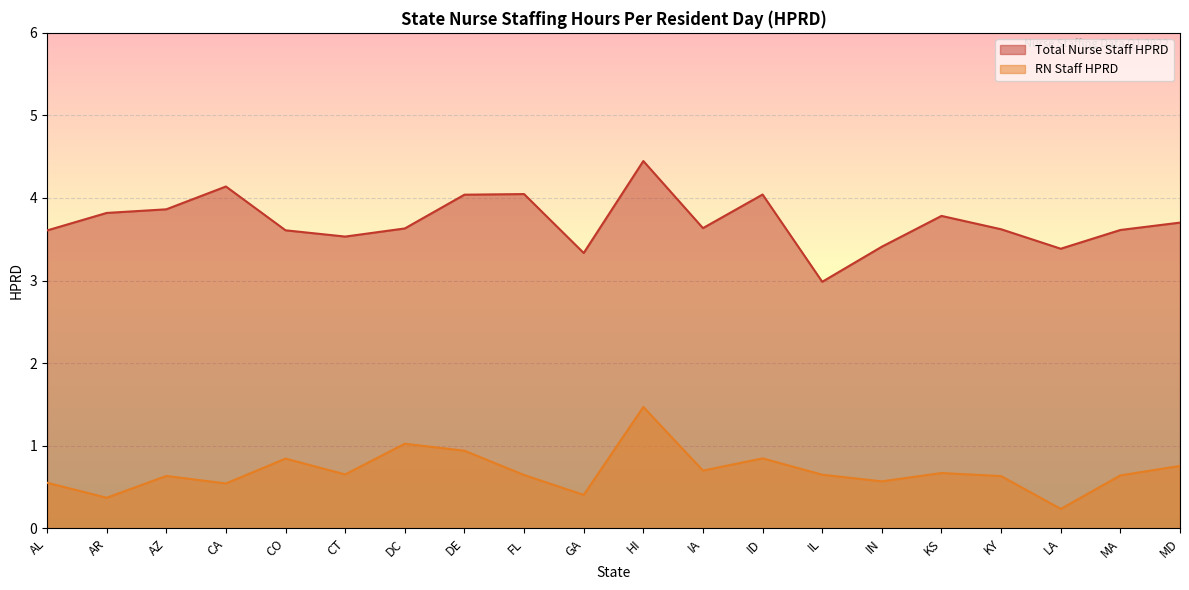

Which label corresponds to the smallest value in the chart?

LA